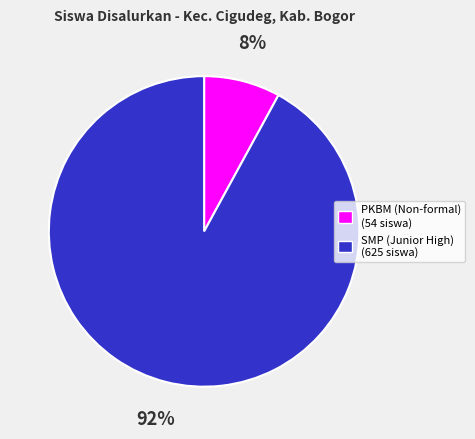

To the nearest percent, what is the difference between the PKBM (Non-formal) (54 siswa) and SMP (Junior High) (625 siswa) slice percentages?

84%